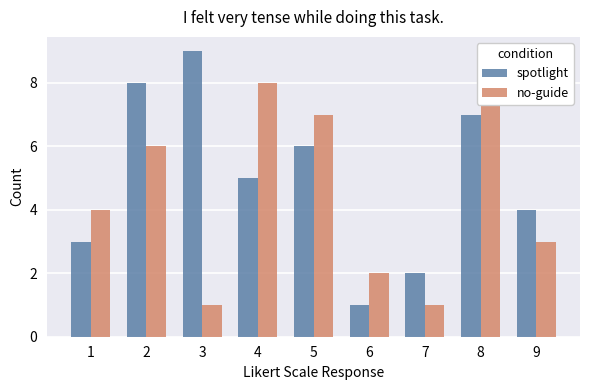

Where is no-guide nearest to the value 5?

1